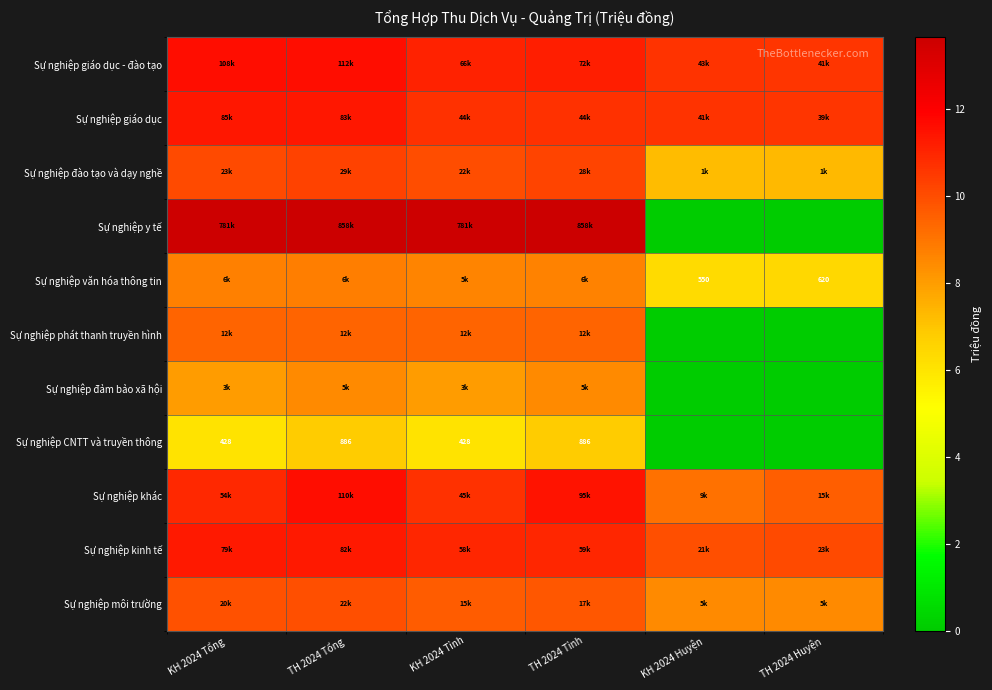

At how many categories does at least one series exceed 1?

6